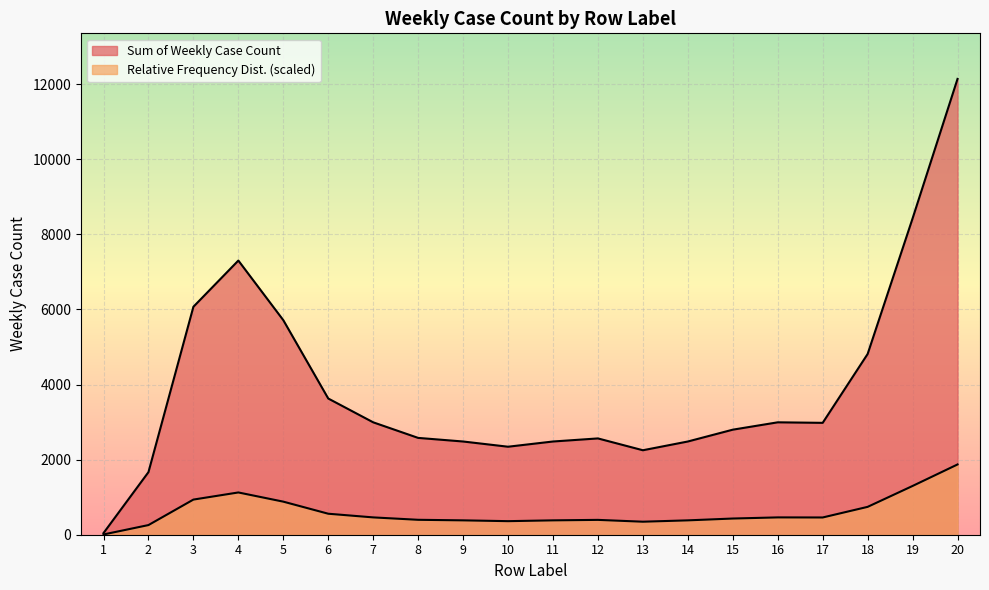

At which label does Sum of Weekly Case Count first exceed 2980?

3